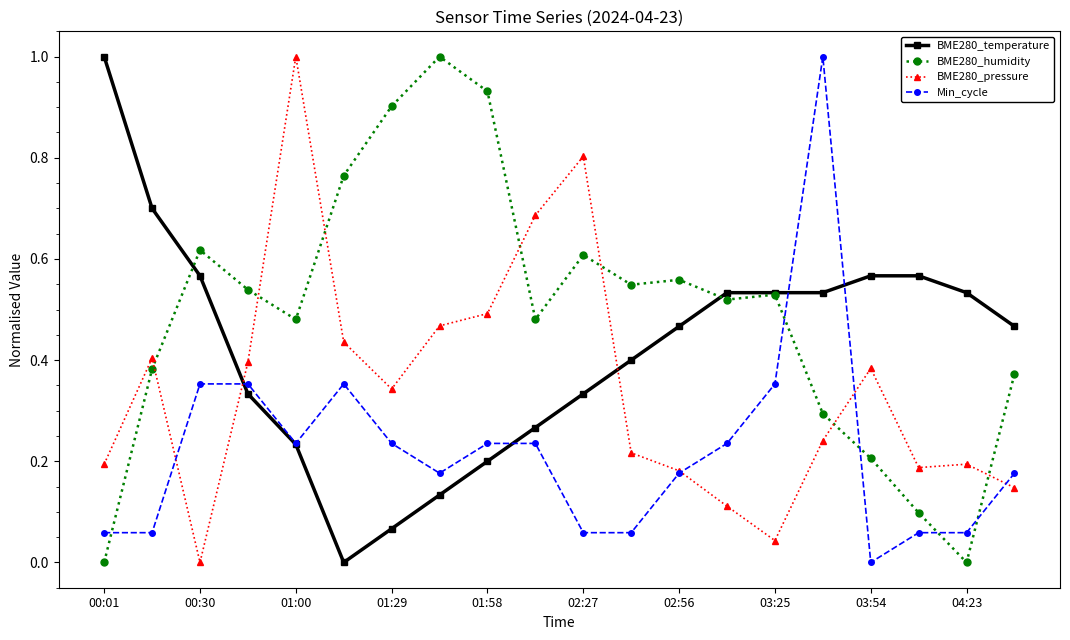

Which series has the largest total across all categories?

BME280_humidity